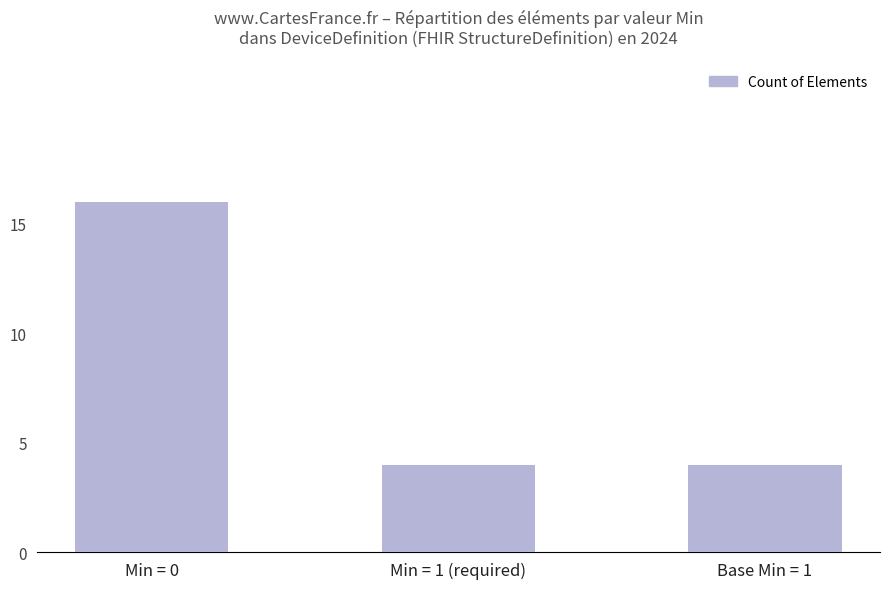

How many values are between 4 and 16?

3